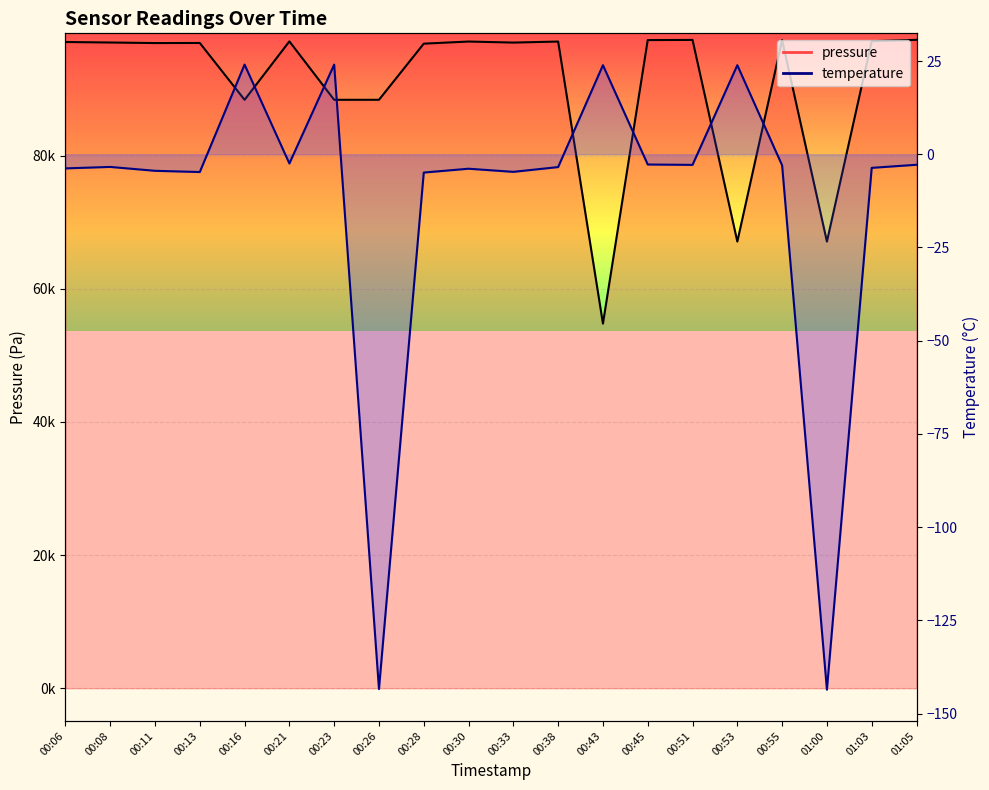

At 00:45, list the series in order from largest to smallest.

pressure, temperature